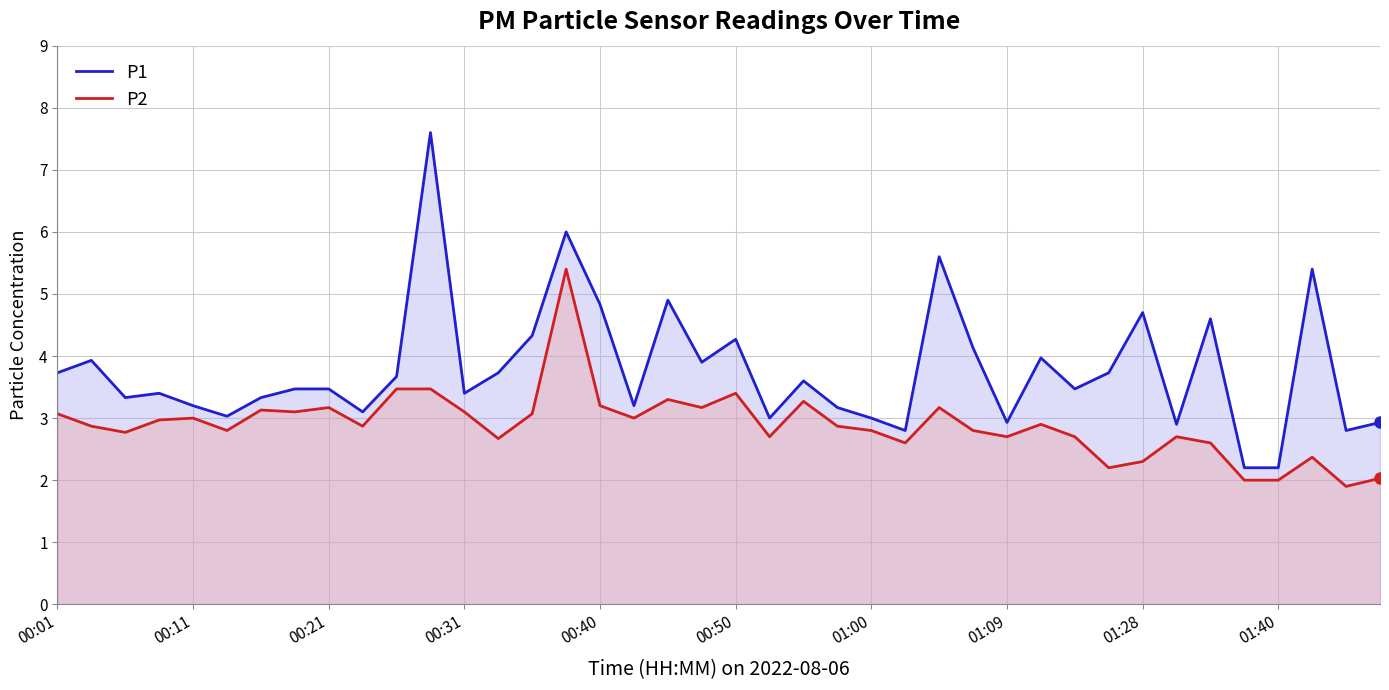

How many lines are shown in the chart?

2